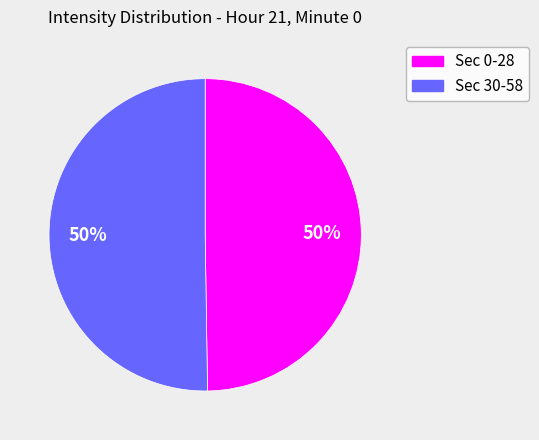

To the nearest percent, what is the average slice percentage?

50%